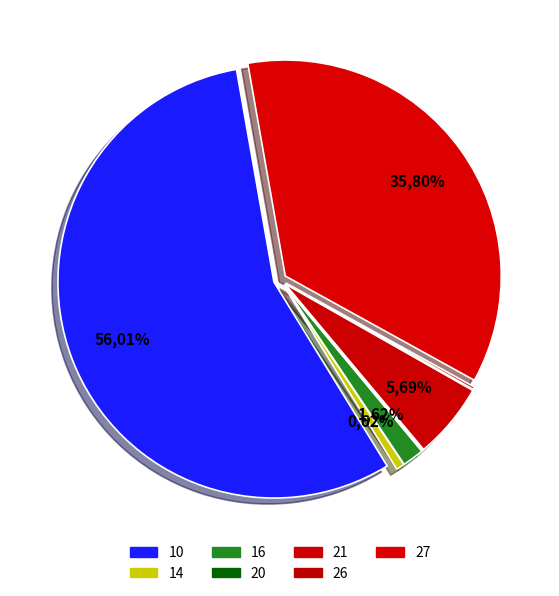

Which slice is the smallest?

20